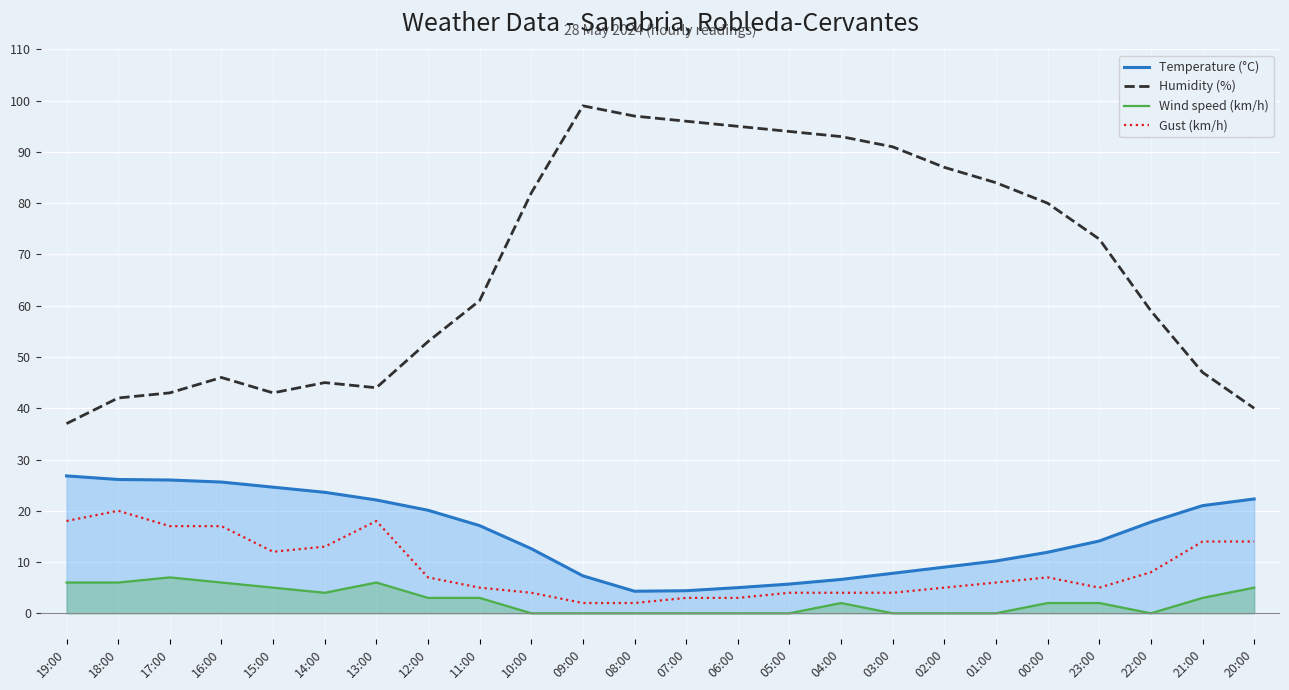

At which label does Gust (km/h) reach its peak?

18:00